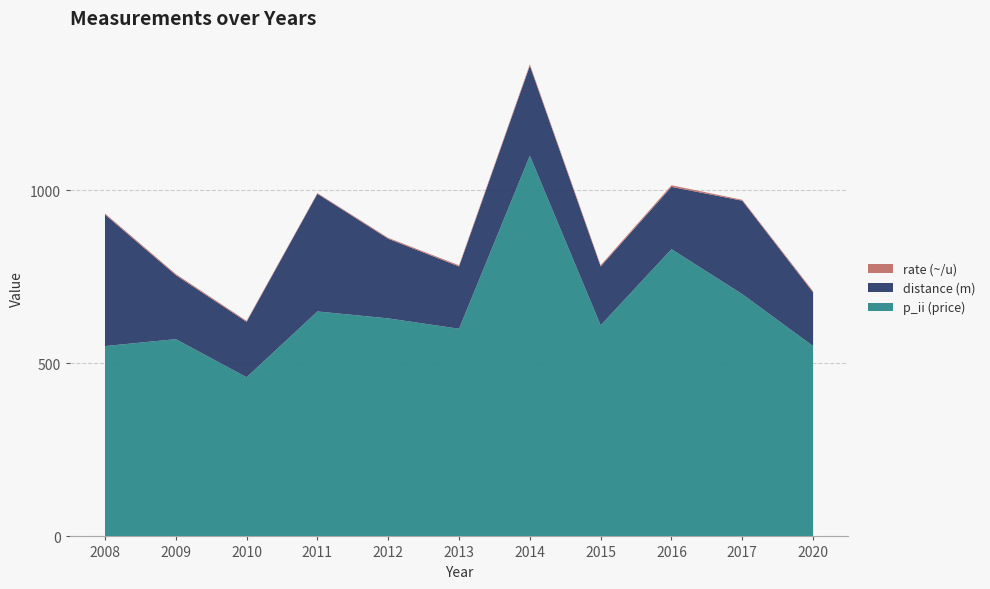

Reading left to right, what are all the values shown in this chart?

p_ii (price): 2008=550.0	2009=570.0	2010=460.0	2011=650.0	2012=630.0	2013=600.0	2014=1100.0	2015=610.0	2016=830.0	2017=700.0	2020=550.0
distance (m): 2008=380.0	2009=185.0	2010=160.0	2011=340.0	2012=230.0	2013=180.0	2014=260.0	2015=170.0	2016=180.0	2017=270.0	2020=155.0
rate (~/u): 2008=3.2	2009=3.1	2010=2.9	2011=1.9	2012=2.7	2013=3.3	2014=4.2	2015=3.6	2016=4.6	2017=2.6	2020=3.5